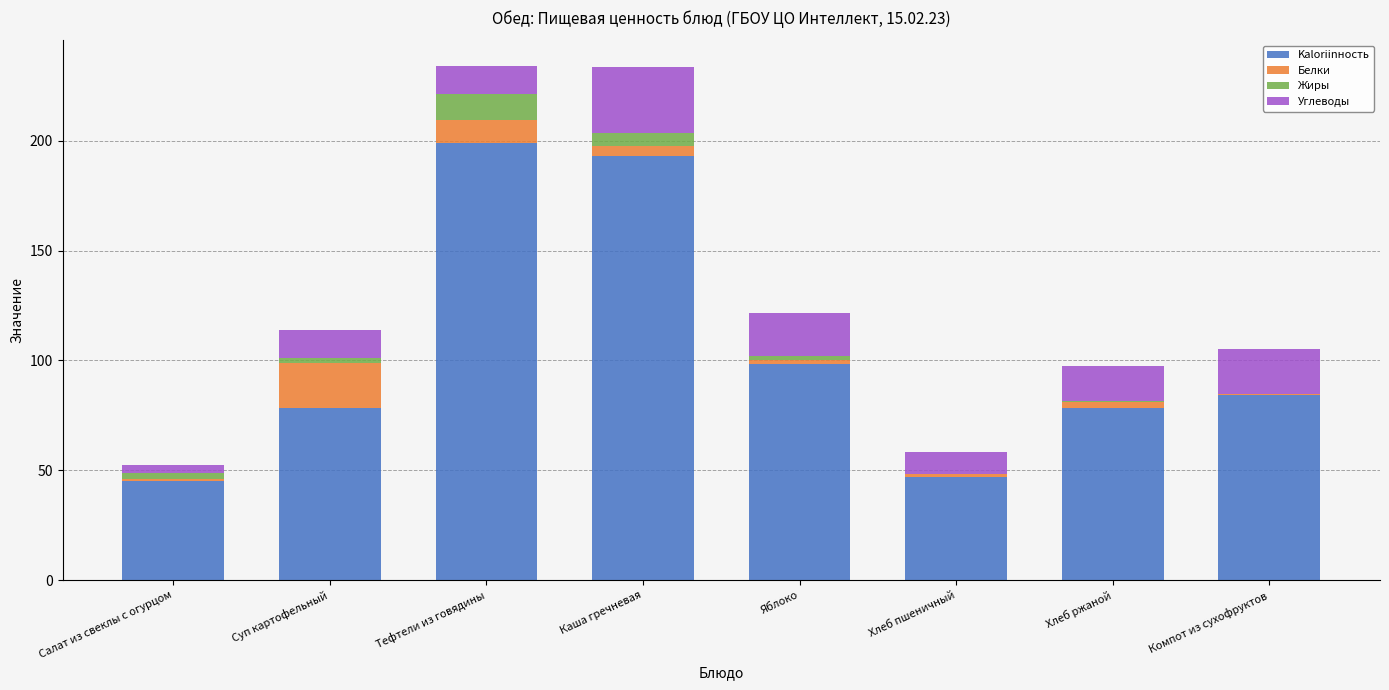

Where is Kaloriinность nearest to the value 121?

Яблоко